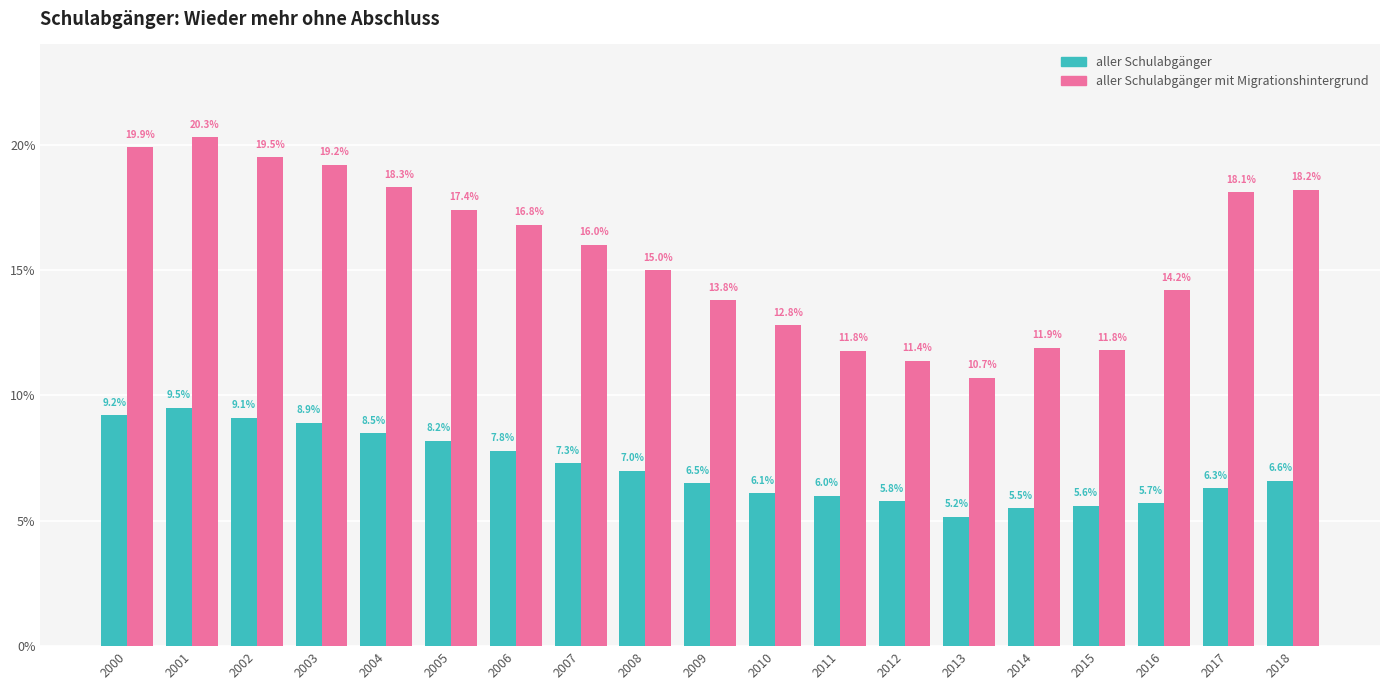

What is the greatest value displayed?

20.3